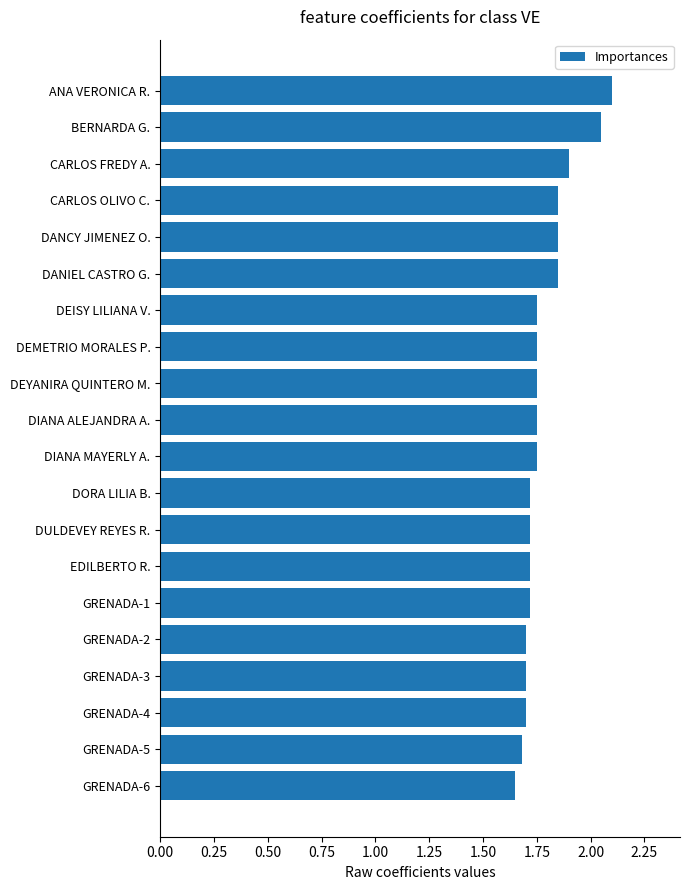

Read the value at GRENADA-5.

1.7